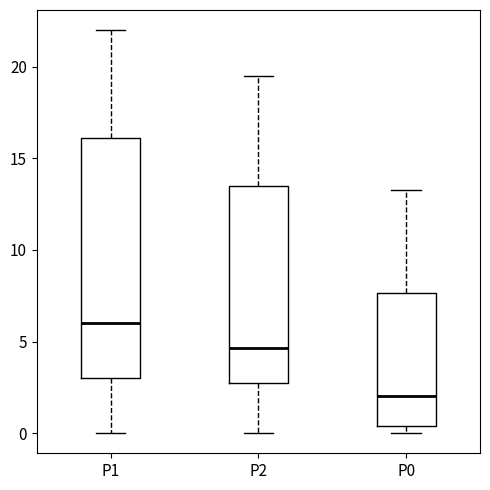

Which box's median line is the highest?

P1